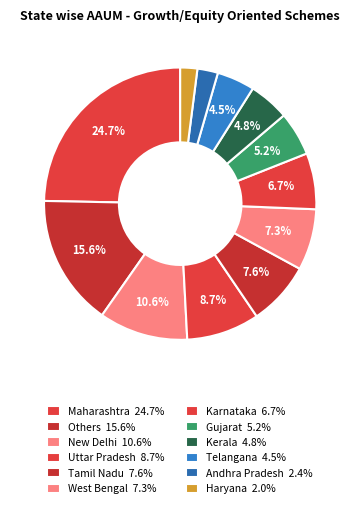

To the nearest percent, what is the difference between the Kerala and Andhra Pradesh slice percentages?

2%